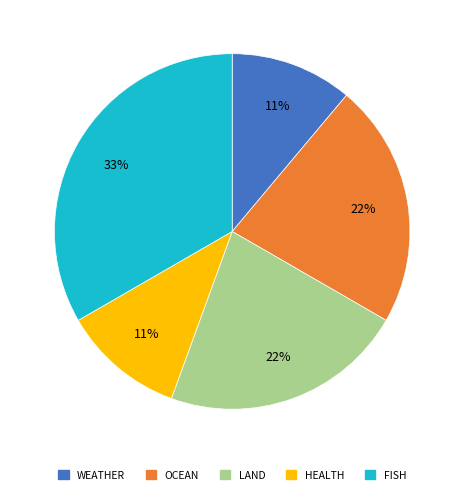

To the nearest percent, what is the average slice percentage?

20%